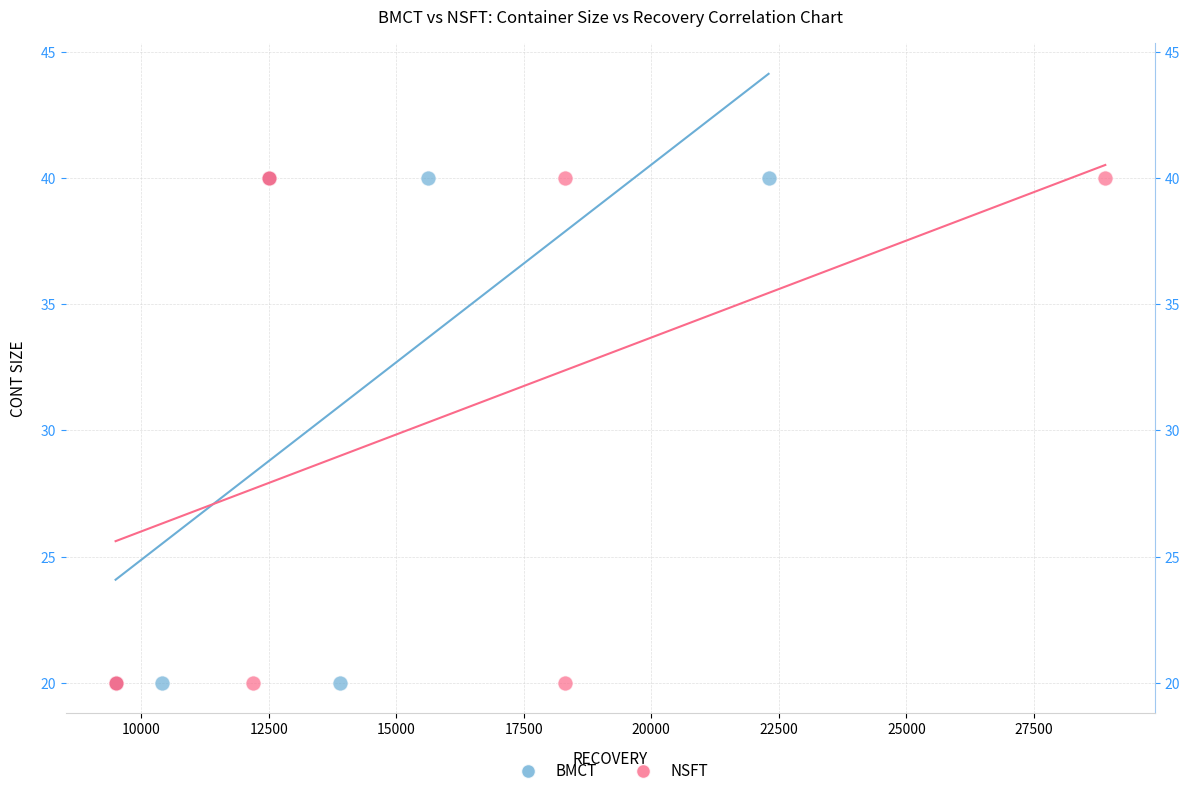

What are all the series names shown in the legend?

BMCT, NSFT